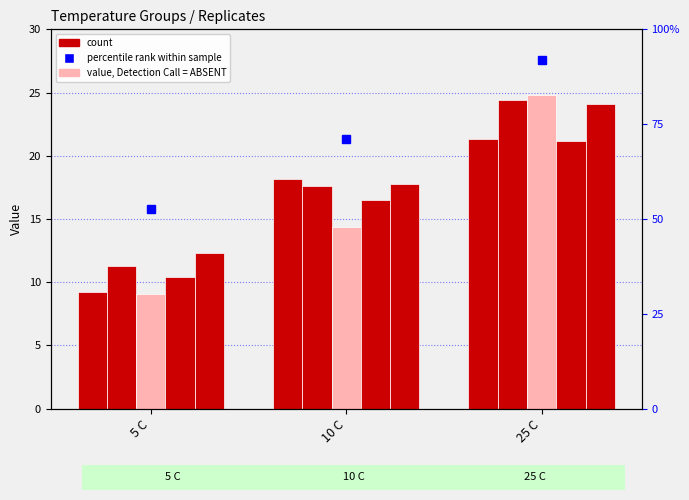

Reading left to right, transcribe all the data shown in this chart.

Rep 1: 5 C=9.2	10 C=18.2	25 C=21.3
Rep 2: 5 C=11.3	10 C=17.6	25 C=24.4
Rep 3: 5 C=9.1	10 C=14.4	25 C=24.8
Rep 4: 5 C=10.4	10 C=16.5	25 C=21.2
Rep 5: 5 C=12.3	10 C=17.8	25 C=24.1